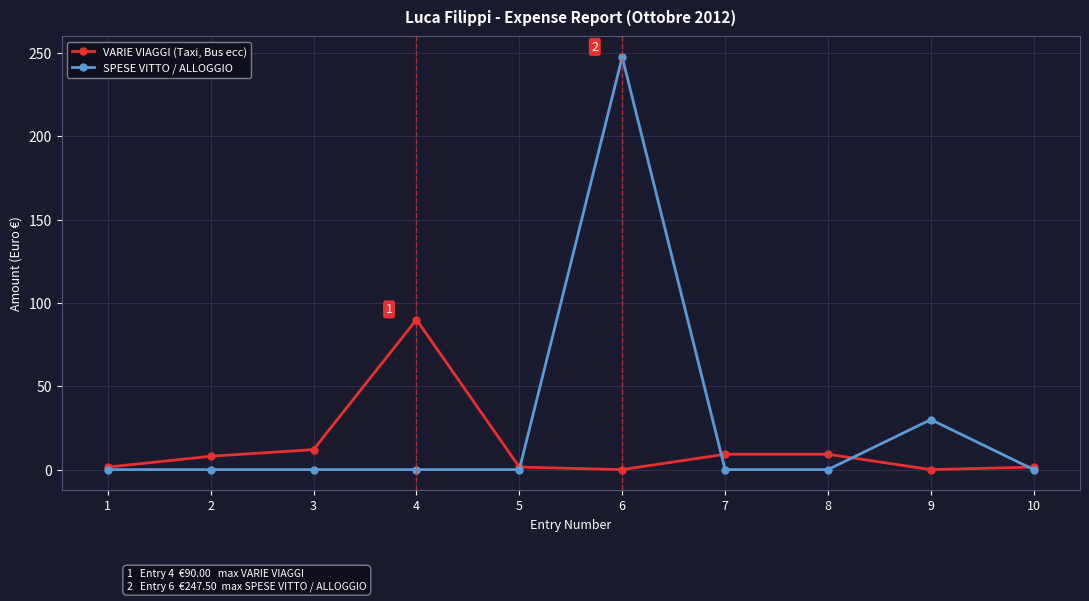

What are all the series names shown in the legend?

VARIE VIAGGI (Taxi, Bus ecc), SPESE VITTO / ALLOGGIO